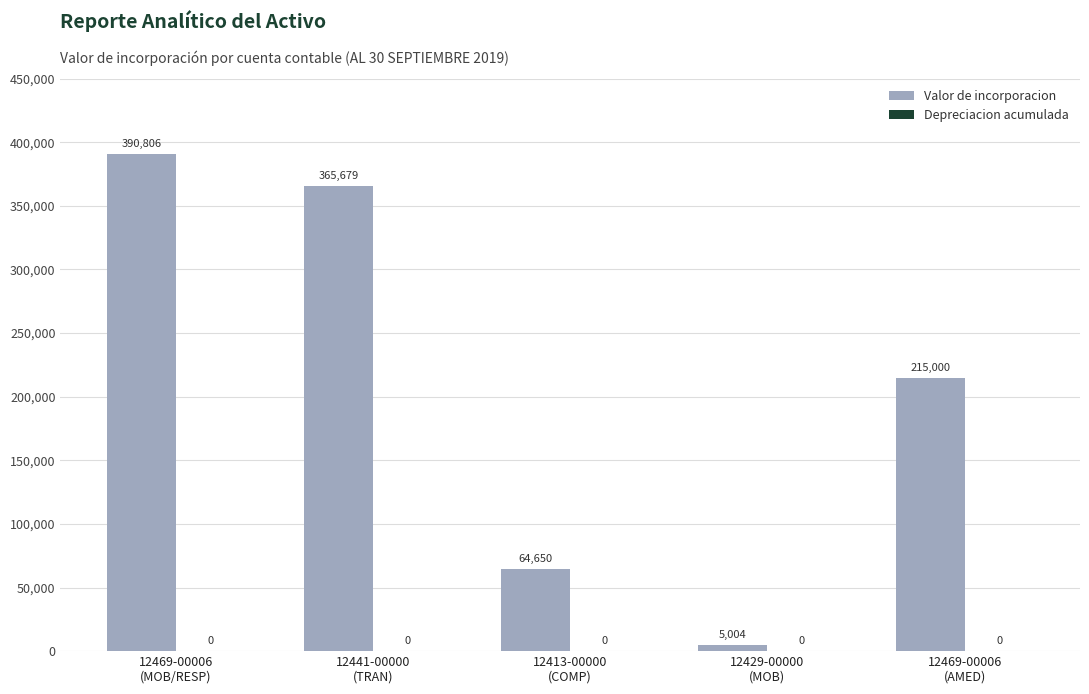

What is the minimum value shown in the chart?

5004.3